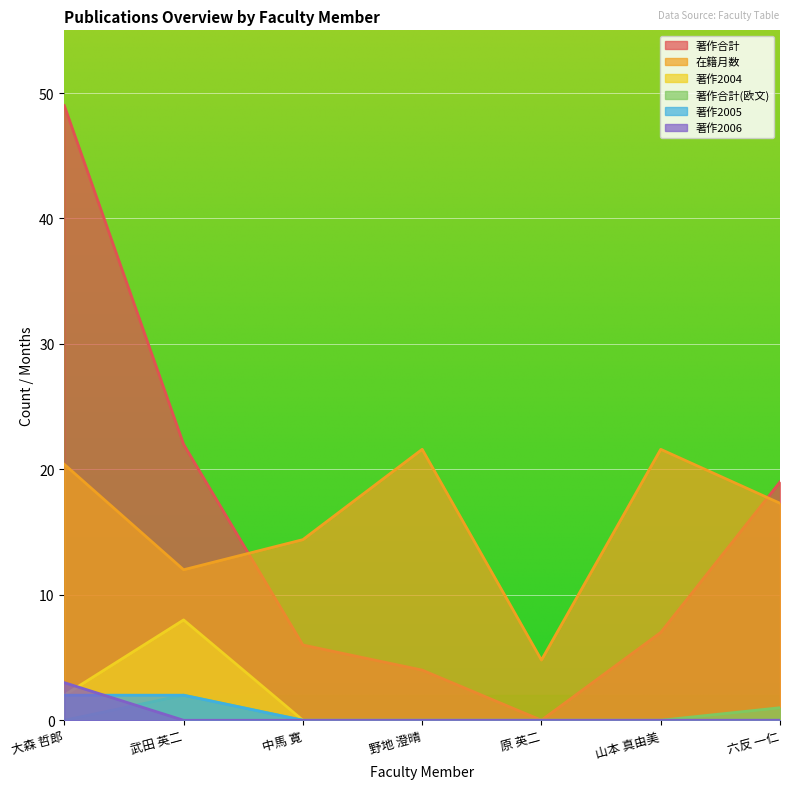

What is the average value of the 著作2006 series?

0.4